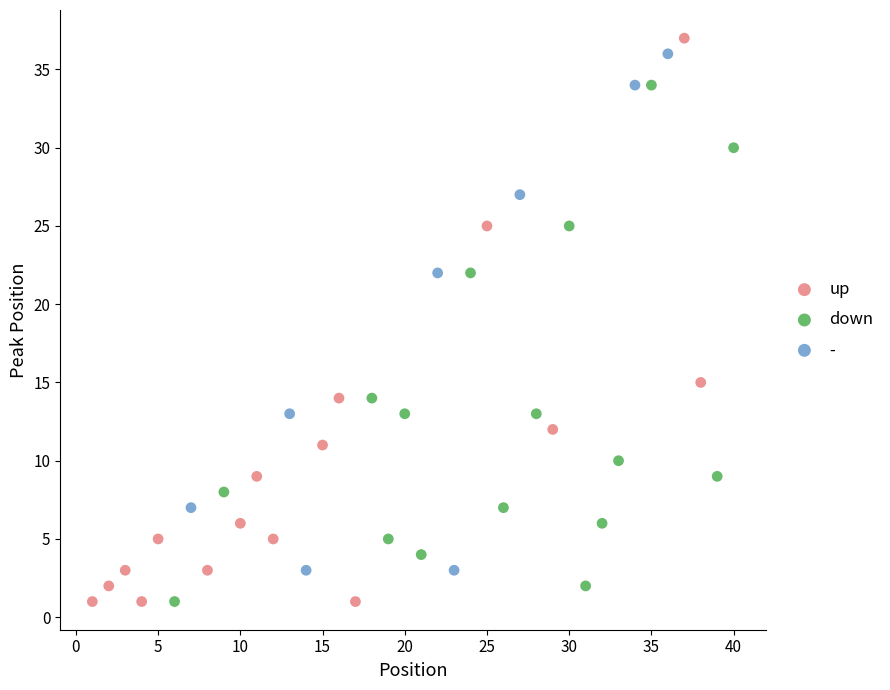

Which series has the largest Y range (max minus min)?

up